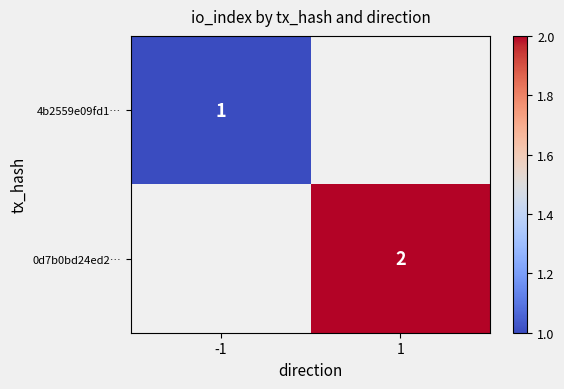

The value of 0d7b0bd24ed2… at 1 is 3. True or false?

False